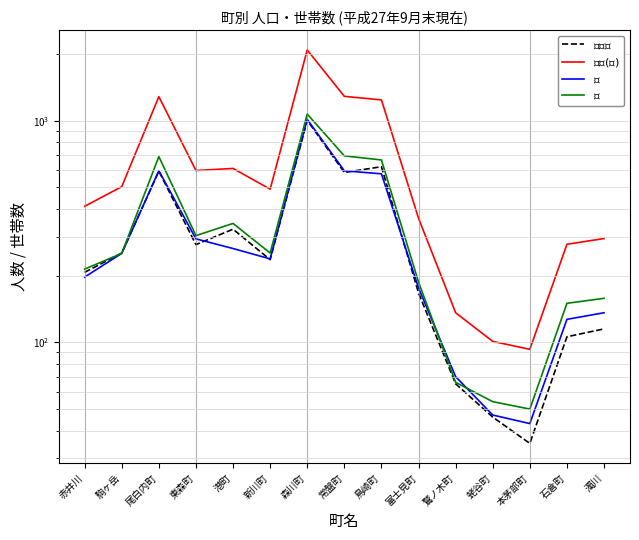

Rank the series by their maximum value, from lowest to highest.

$世帯数$, $男$, $女$, $人口(計)$